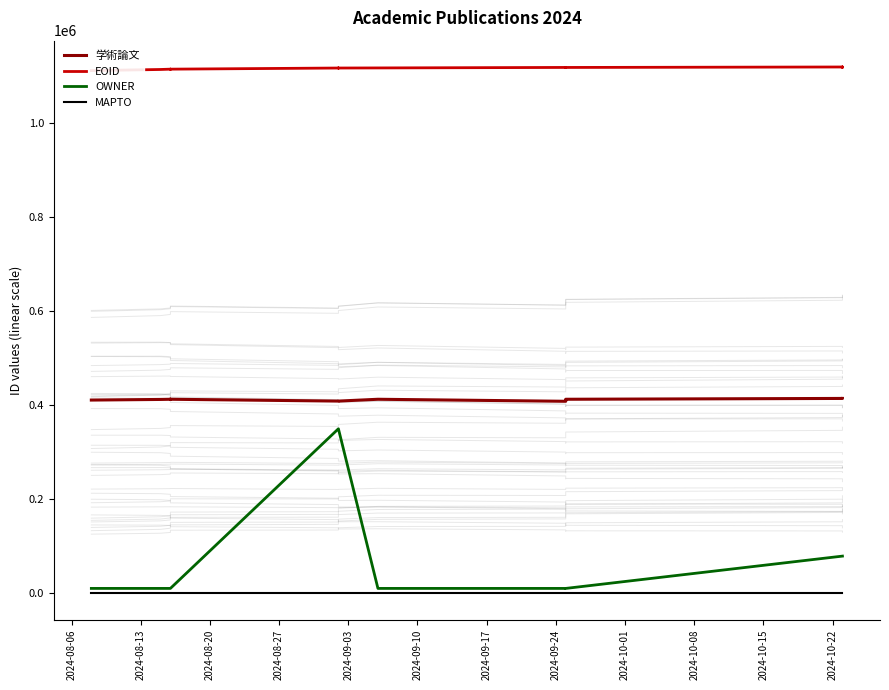

True or false: MAPTO has more than 0 points higher than both neighbors.

False